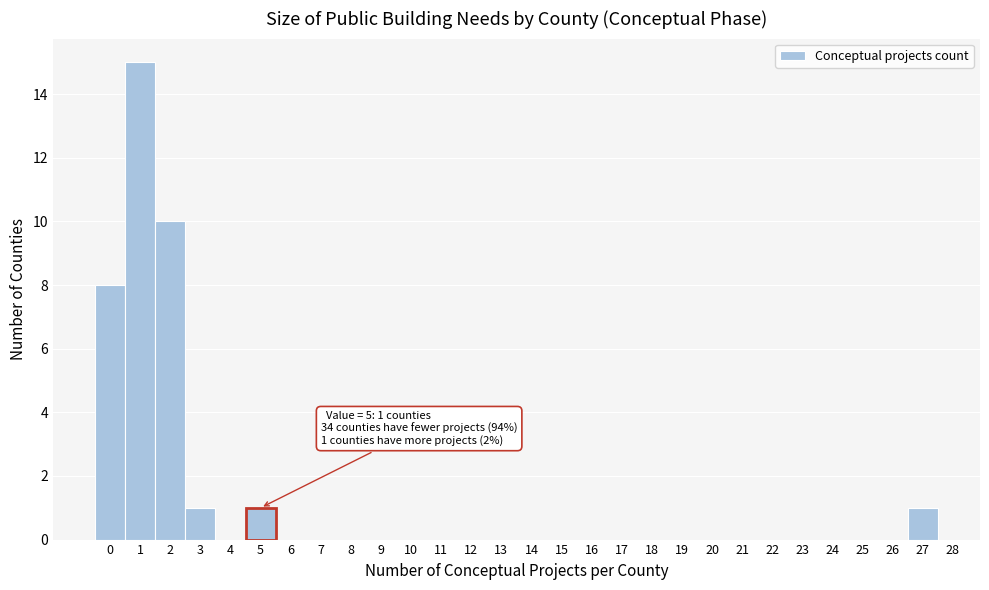

Over which range of the x-axis is the bar tallest?

0.5 to 1.5